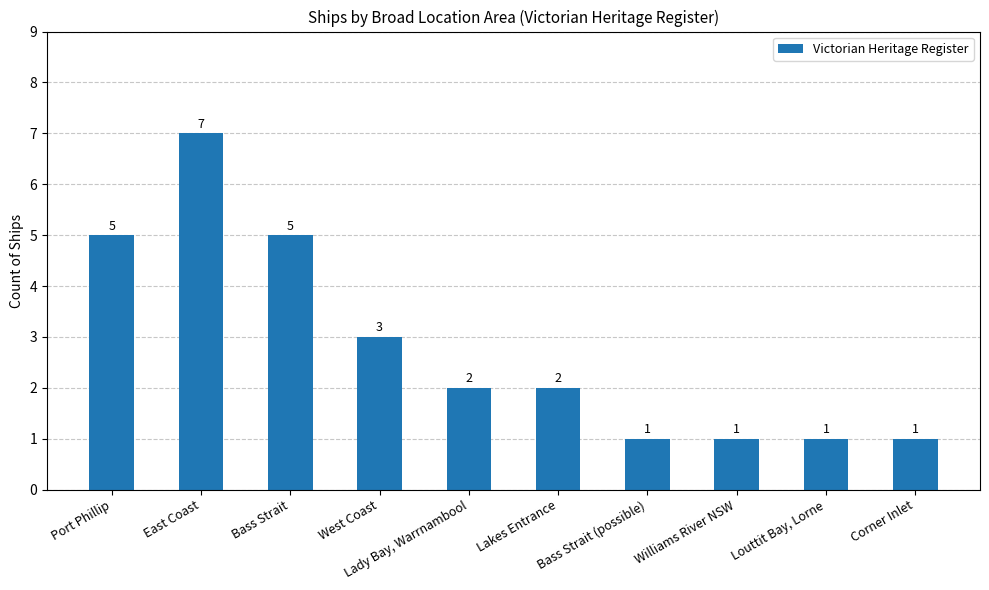

Which category has the highest value across all series?

East Coast